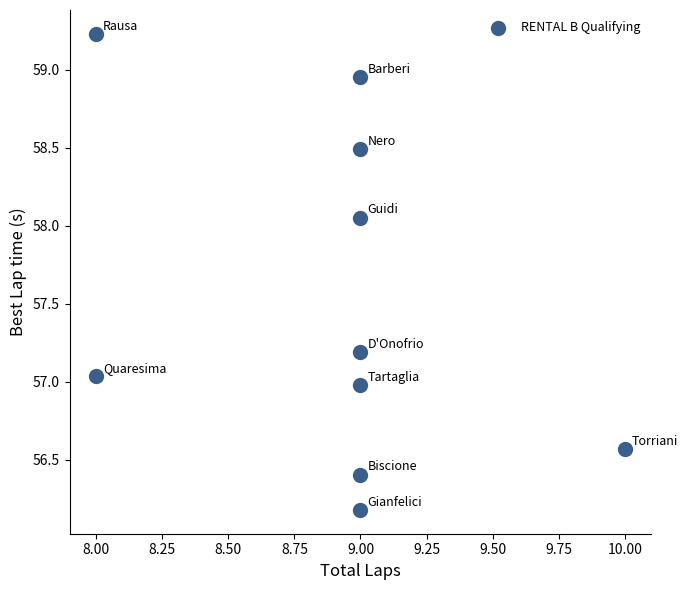

What is the average X value?

8.9